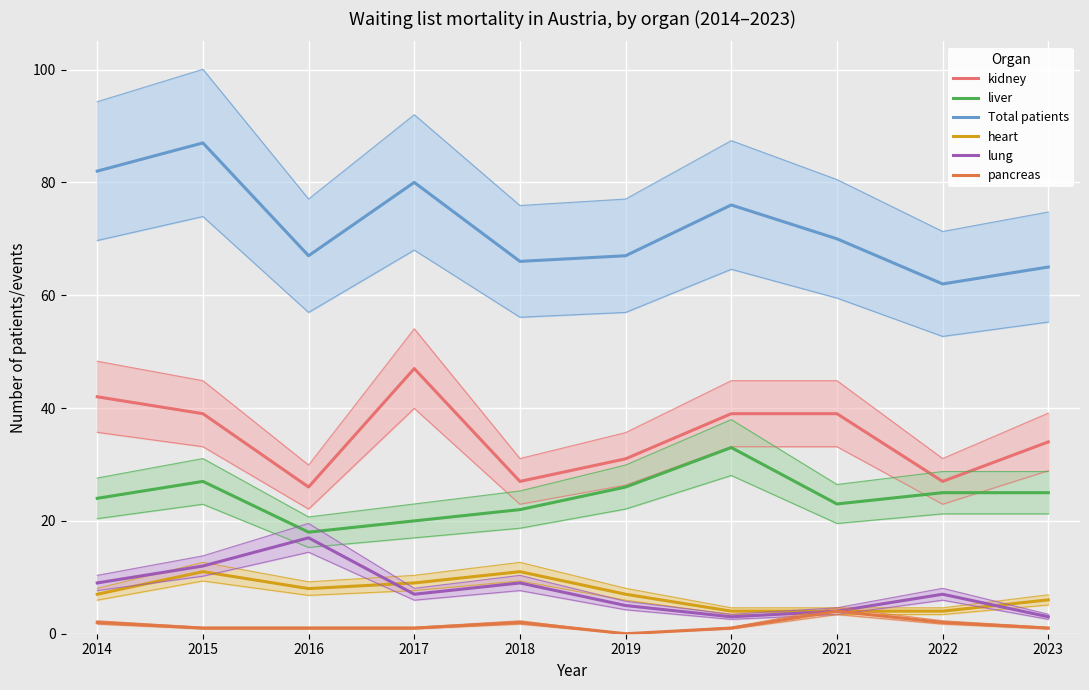

Reading left to right, what are all the values shown in this chart?

kidney: 2014=42	2015=39	2016=26	2017=47	2018=27	2019=31	2020=39	2021=39	2022=27	2023=34
liver: 2014=24	2015=27	2016=18	2017=20	2018=22	2019=26	2020=33	2021=23	2022=25	2023=25
Total patients: 2014=82	2015=87	2016=67	2017=80	2018=66	2019=67	2020=76	2021=70	2022=62	2023=65
heart: 2014=7	2015=11	2016=8	2017=9	2018=11	2019=7	2020=4	2021=4	2022=4	2023=6
lung: 2014=9	2015=12	2016=17	2017=7	2018=9	2019=5	2020=3	2021=4	2022=7	2023=3
pancreas: 2014=2	2015=1	2016=1	2017=1	2018=2	2019=0	2020=1	2021=4	2022=2	2023=1